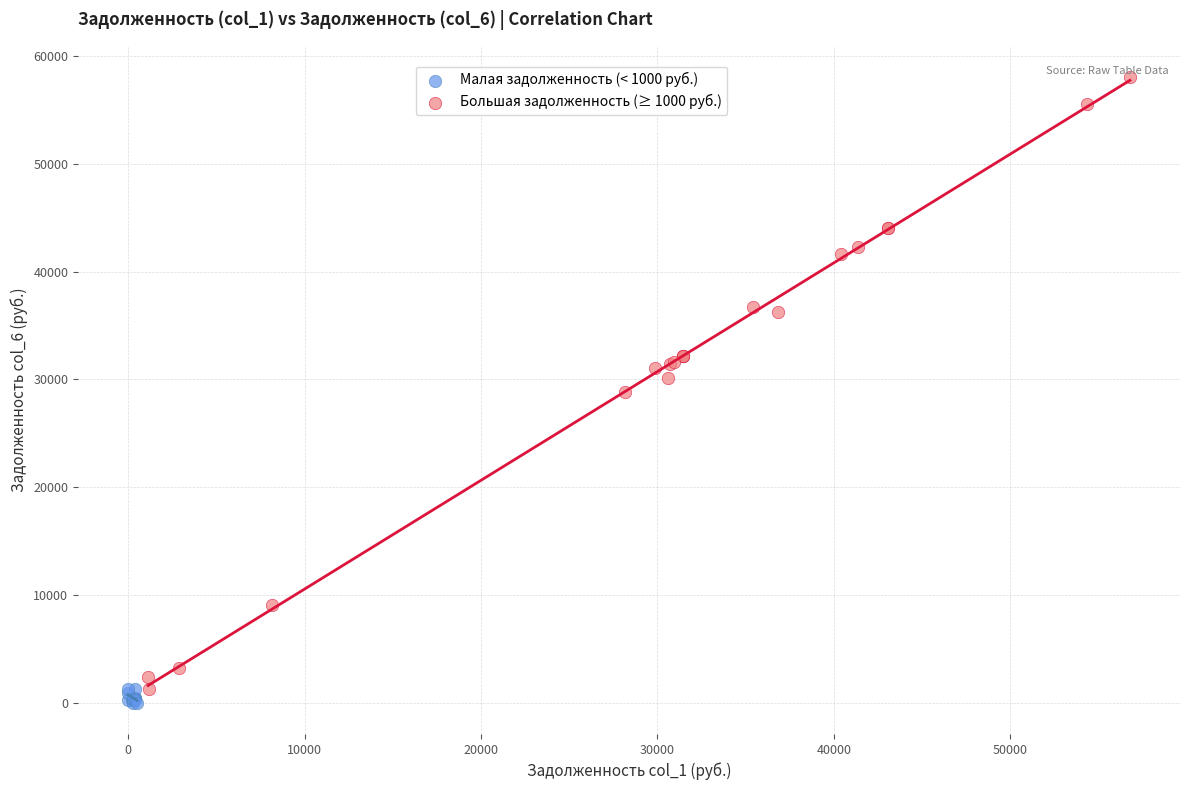

Which series contains the highest Y value?

Большая задолженность (≥ 1000 руб.)